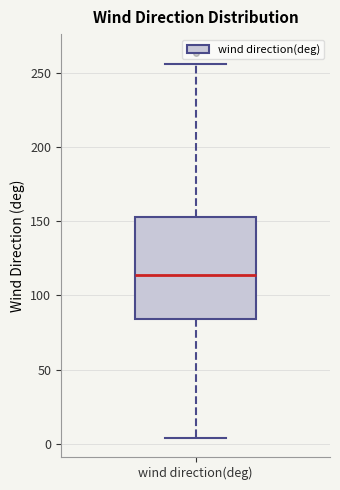

Where does the median line of the box for wind direction(deg) sit on the y-axis? The values are not printed on the chart, so give them approximately, as read against the axis.

115